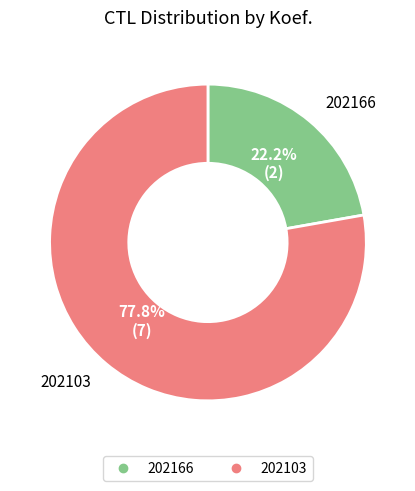

Which category has the biggest portion of the pie?

202103